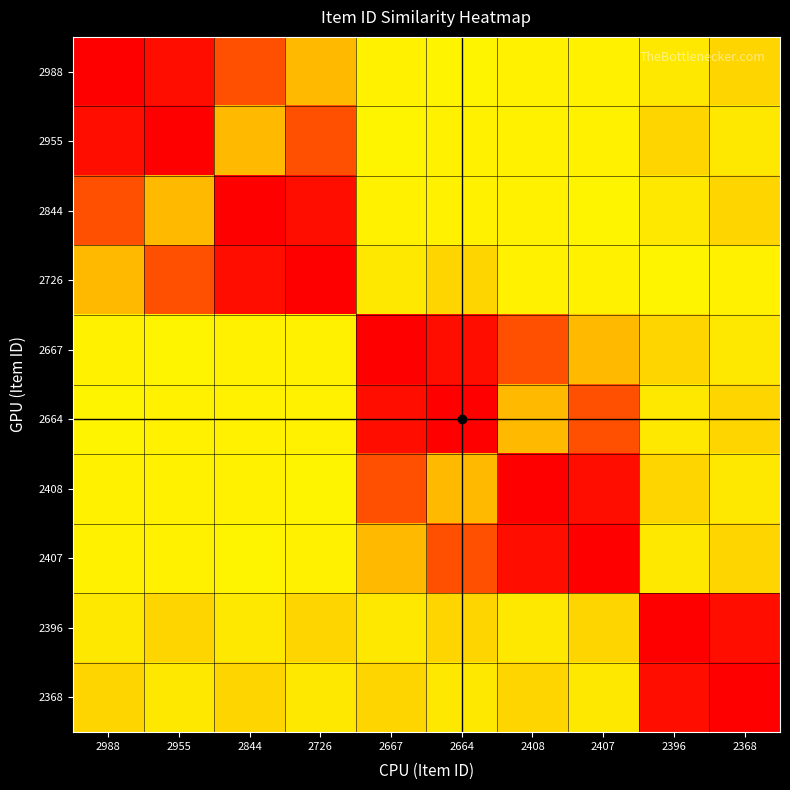

Reading right to left, extract all data points from this chart.

2988: 2368=0.8	2396=0.8	2407=0.8	2408=0.8	2664=0.9	2667=0.9	2726=0.9	2844=1.0	2955=1.0	2988=1.0
2955: 2368=0.8	2396=0.8	2407=0.8	2408=0.8	2664=0.9	2667=0.9	2726=1.0	2844=0.9	2955=1.0	2988=1.0
2844: 2368=0.8	2396=0.8	2407=0.9	2408=0.9	2664=0.8	2667=0.8	2726=1.0	2844=1.0	2955=0.9	2988=1.0
2726: 2368=0.9	2396=0.9	2407=0.8	2408=0.8	2664=0.8	2667=0.8	2726=1.0	2844=1.0	2955=1.0	2988=0.9
2667: 2368=0.8	2396=0.8	2407=0.9	2408=1.0	2664=1.0	2667=1.0	2726=0.8	2844=0.8	2955=0.9	2988=0.9
2664: 2368=0.8	2396=0.8	2407=1.0	2408=0.9	2664=1.0	2667=1.0	2726=0.8	2844=0.8	2955=0.9	2988=0.9
2408: 2368=0.8	2396=0.8	2407=1.0	2408=1.0	2664=0.9	2667=1.0	2726=0.9	2844=0.9	2955=0.8	2988=0.8
2407: 2368=0.8	2396=0.8	2407=1.0	2408=1.0	2664=1.0	2667=0.9	2726=0.9	2844=0.9	2955=0.8	2988=0.8
2396: 2368=1.0	2396=1.0	2407=0.8	2408=0.8	2664=0.8	2667=0.8	2726=0.8	2844=0.8	2955=0.8	2988=0.8
2368: 2368=1.0	2396=1.0	2407=0.8	2408=0.8	2664=0.8	2667=0.8	2726=0.8	2844=0.8	2955=0.8	2988=0.8